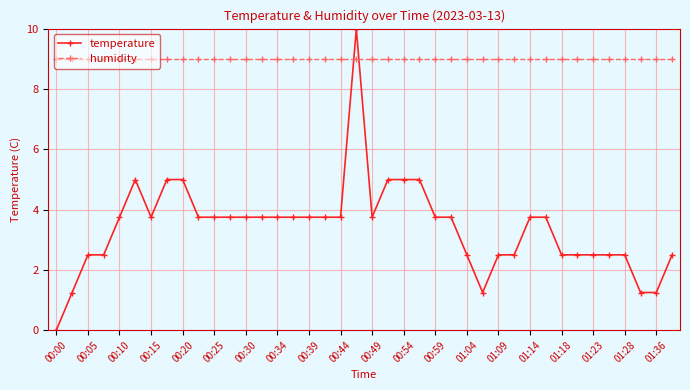

True or false: humidity and temperature intersect in this chart.

True